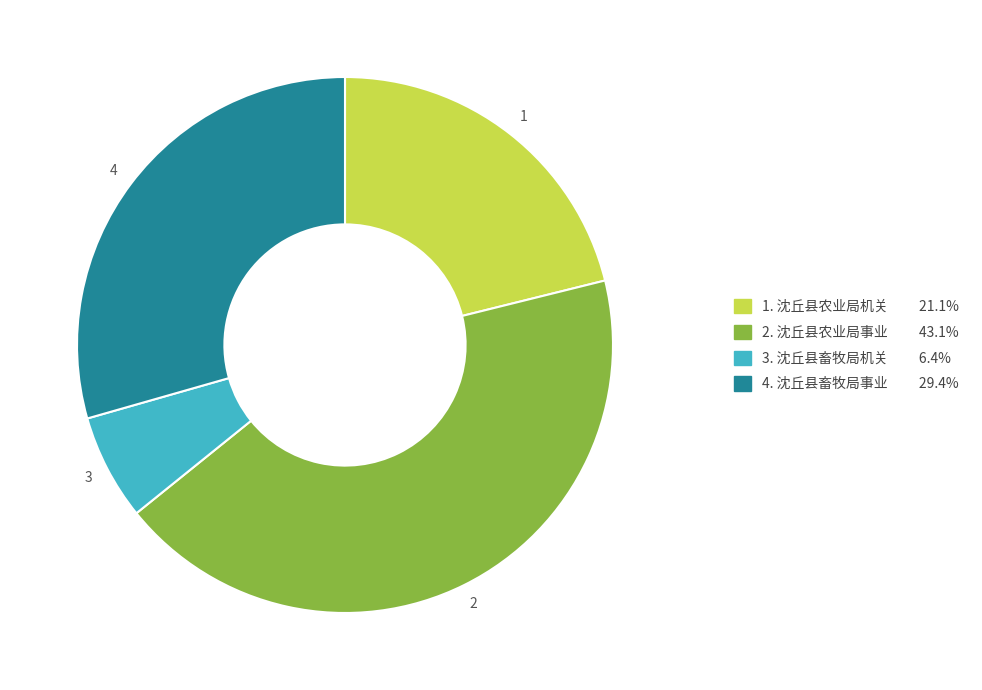

Does any single category account for the majority?

No